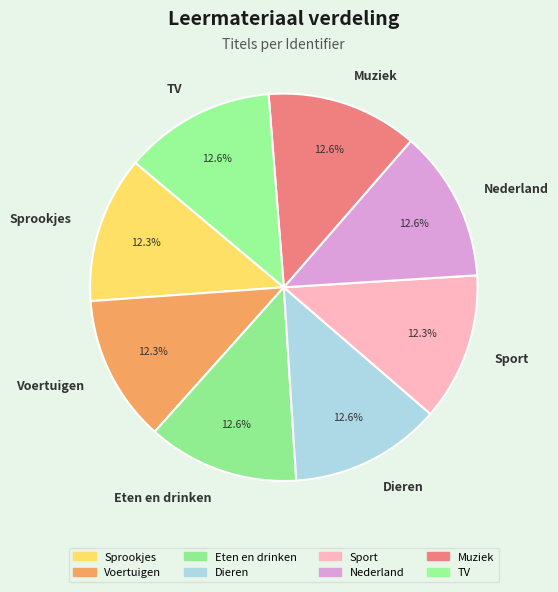

Is there any slice that represents more than half of the pie?

No